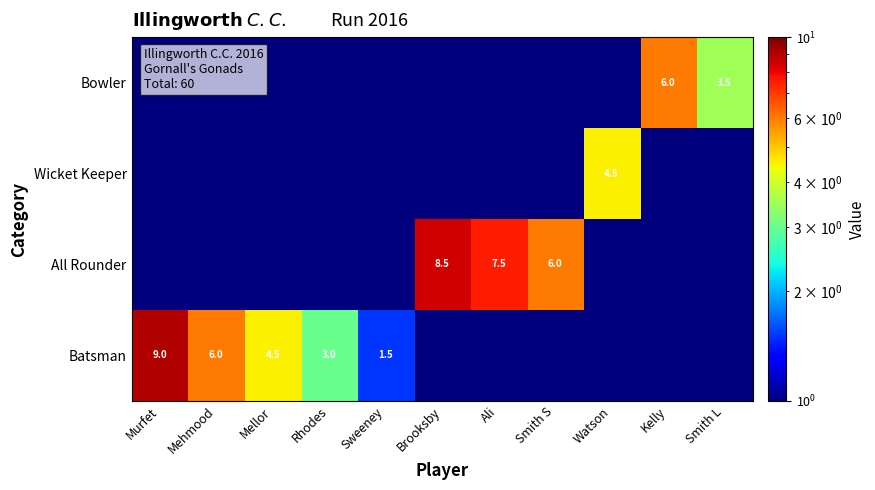

The value of Bowler at Smith L is 3.5. True or false?

True